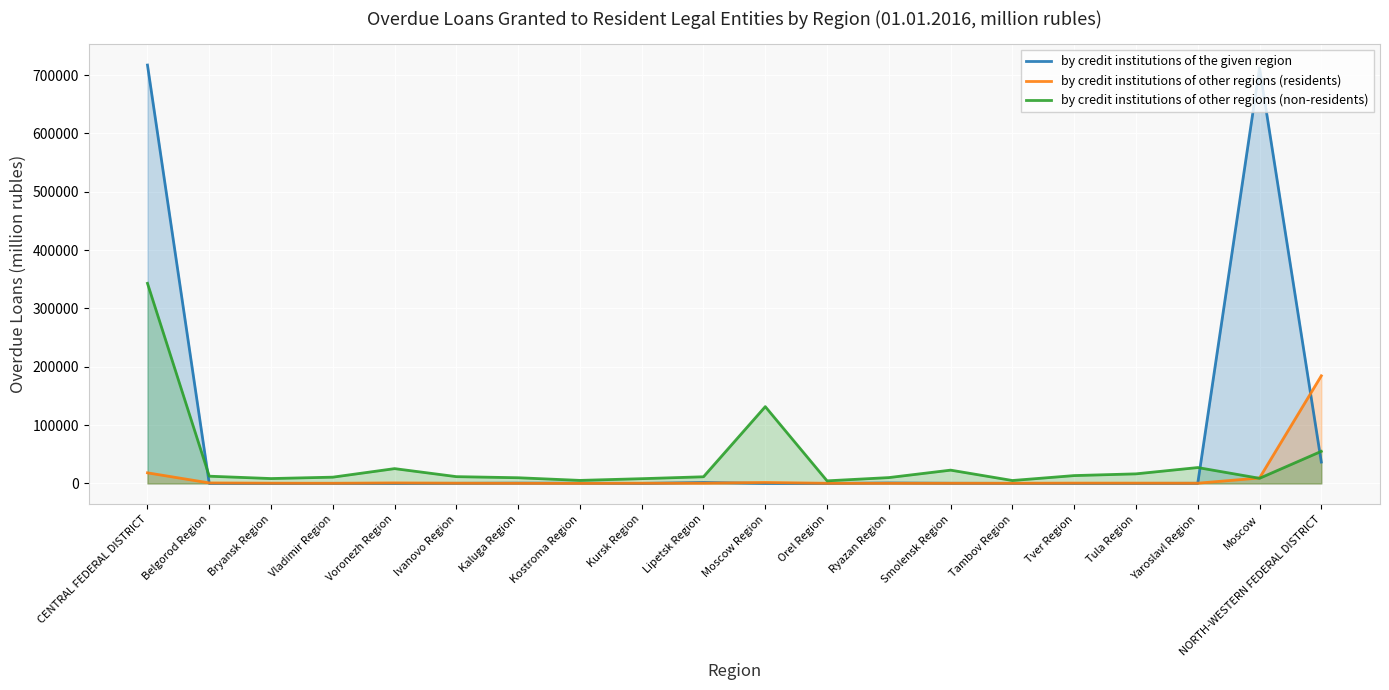

What is the average value of the by credit institutions of other regions (residents) series?

11043